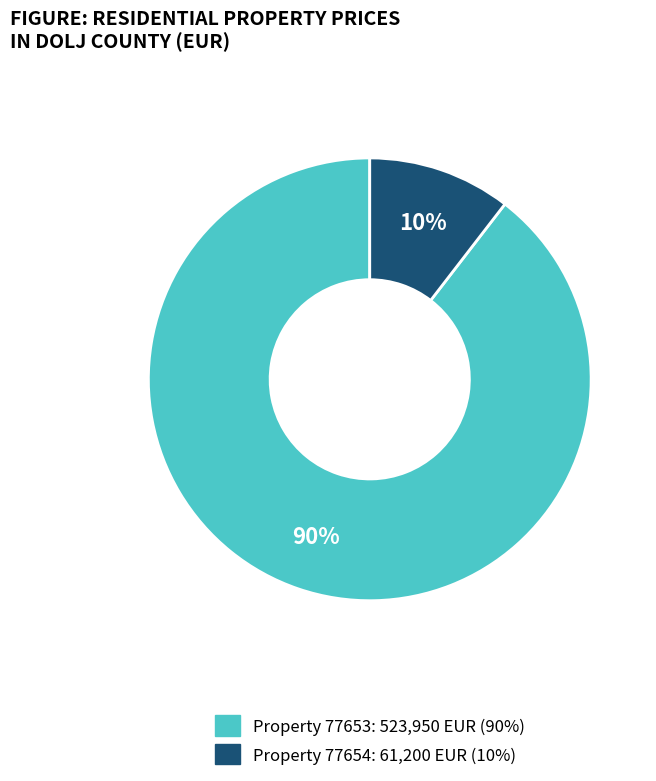

How many slices are in this pie chart?

2